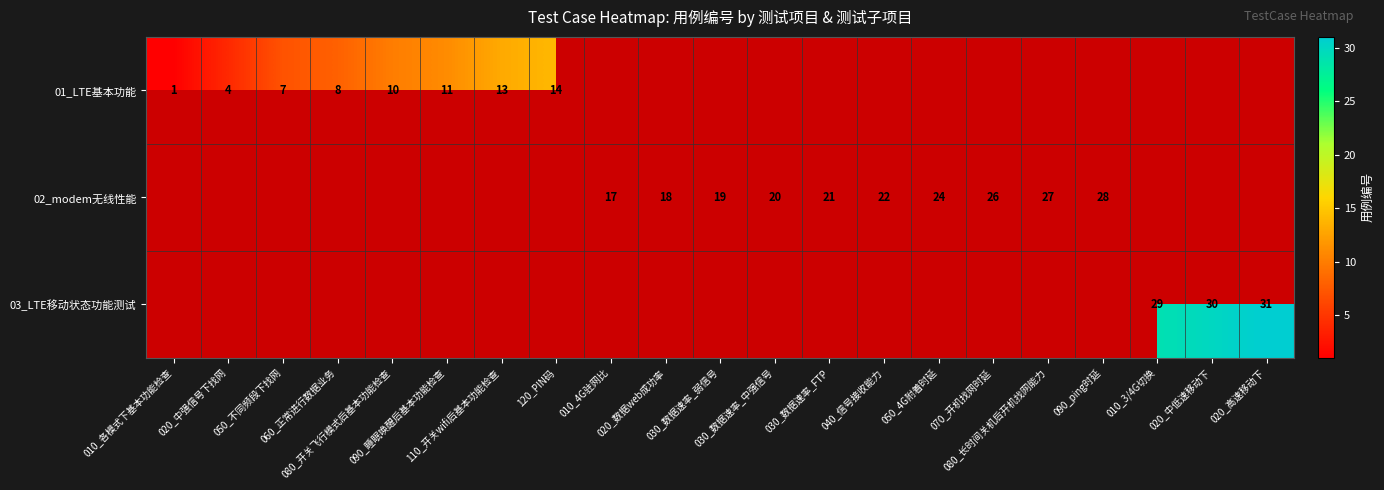

Where does the 02_modem无线性能 series first go above 19?

030_数据速率_中强信号